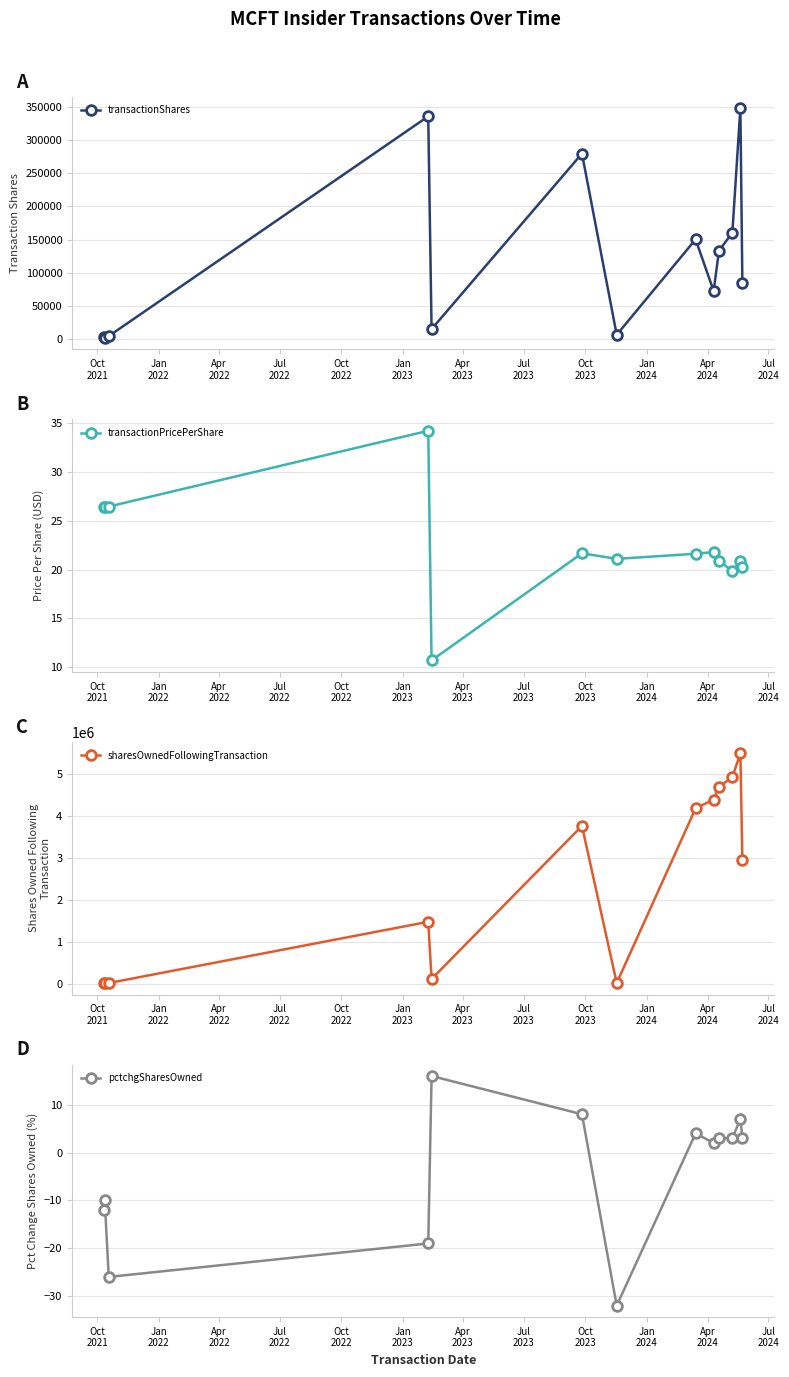

What is the difference between the second highest and minimum values in the sharesOwnedFollowingTransaction series?

4909396